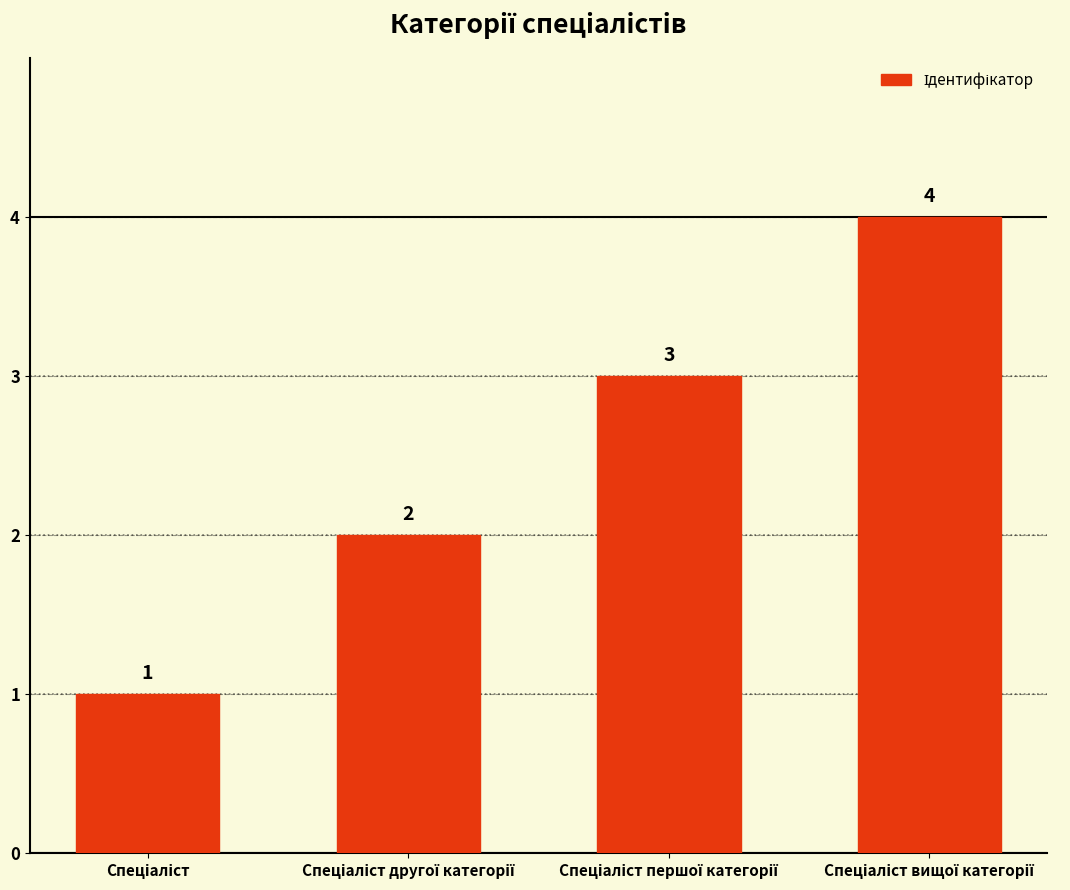

What is the difference between the maximum and minimum values?

3